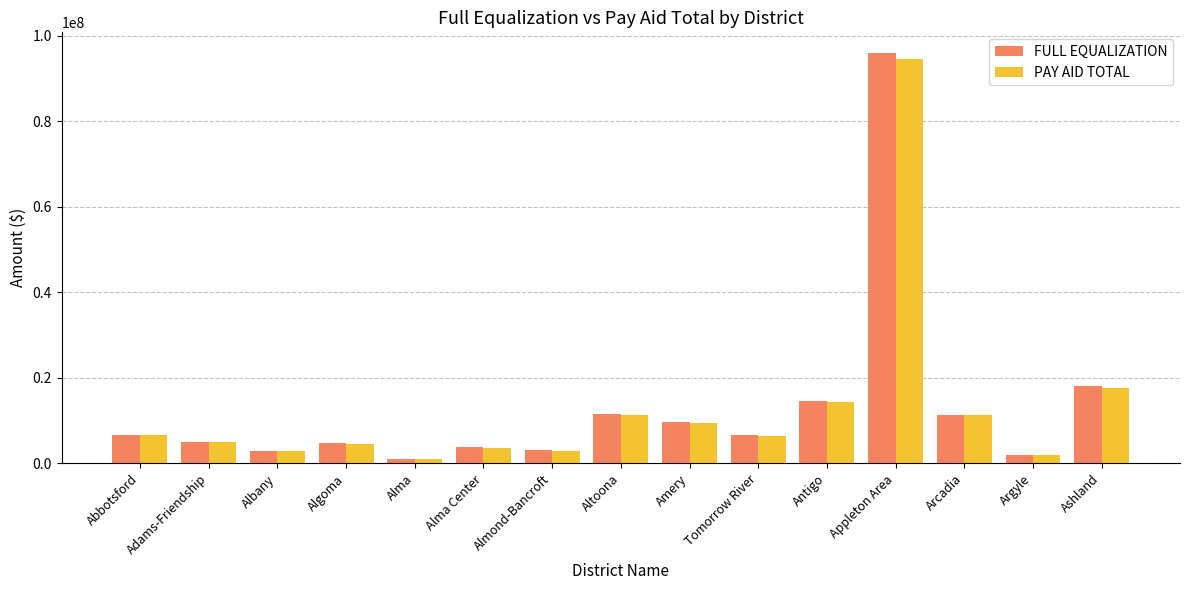

Is it true that PAY AID TOTAL equals 15997039 at Altoona?

False